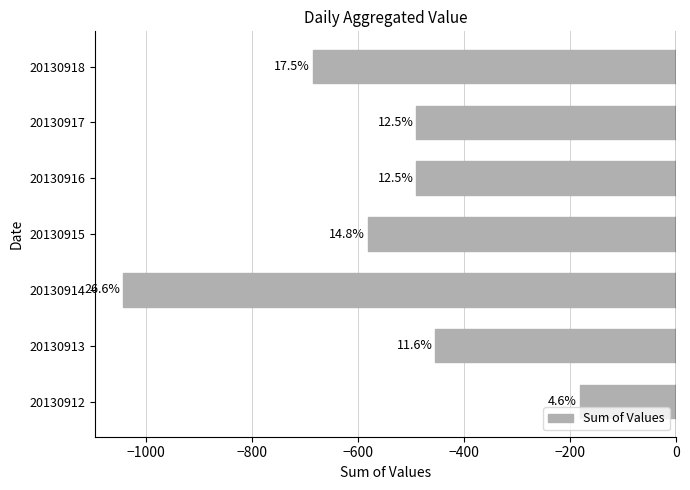

What is the minimum value shown in the chart?

-1044